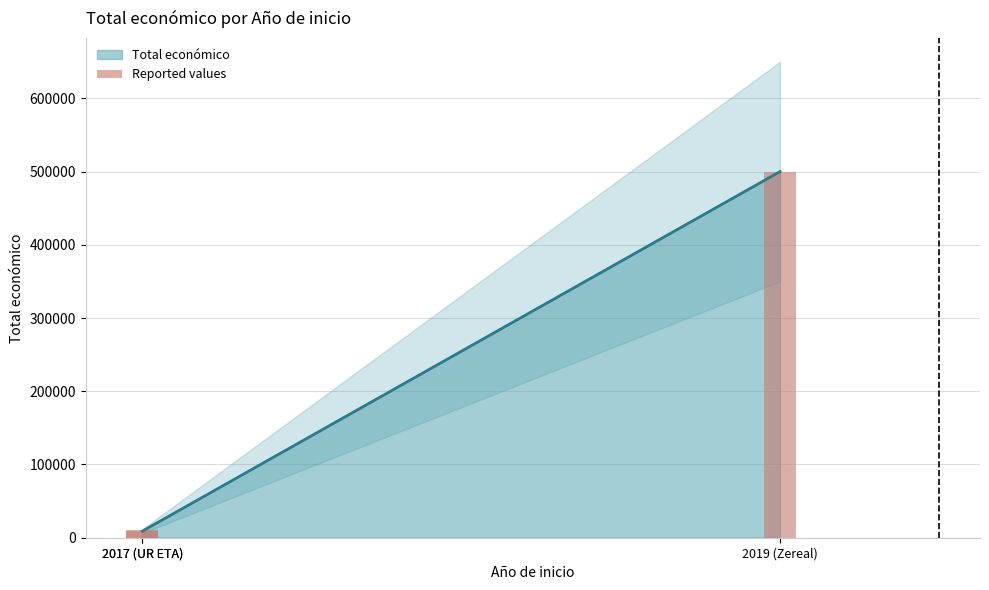

What is the maximum value for Total económico?

499930.0